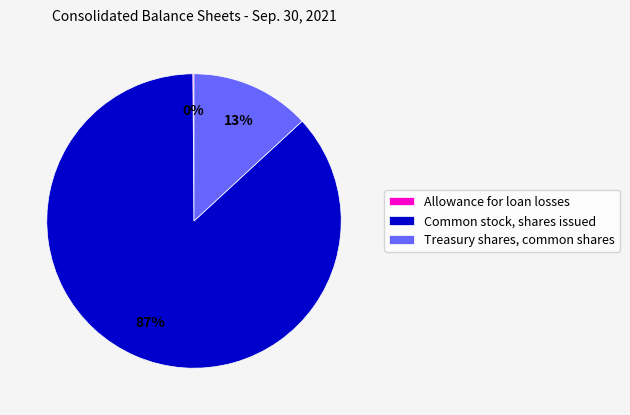

To the nearest percent, what is the average slice percentage?

33%